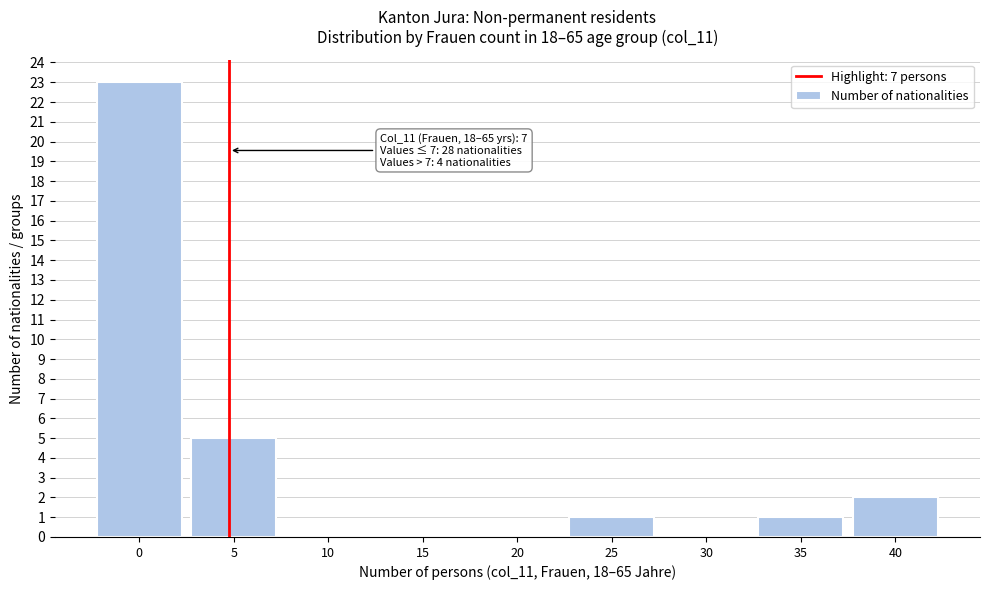

Reading left to right, extract all data points from this chart.

0=23	5=5	10=0	15=0	20=0	25=1	30=0	35=1	40=2